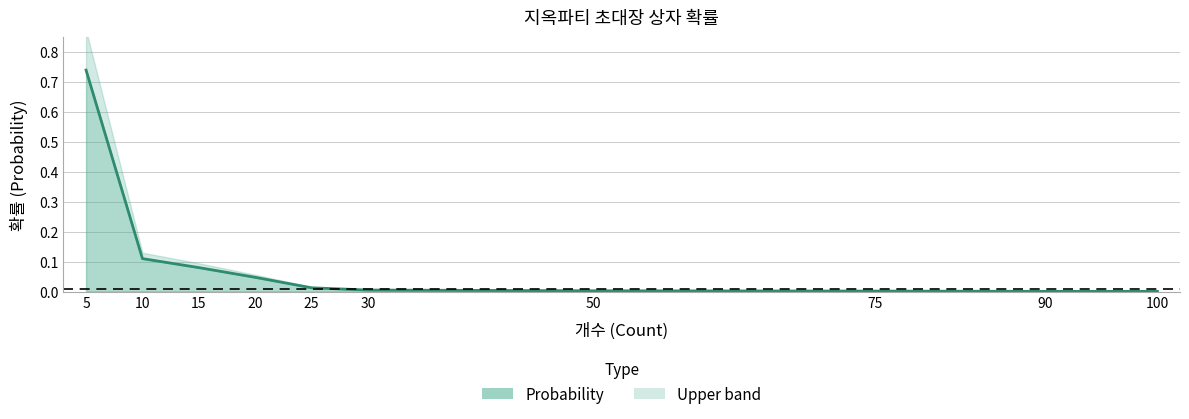

Does the chart have visible grid lines?

Yes